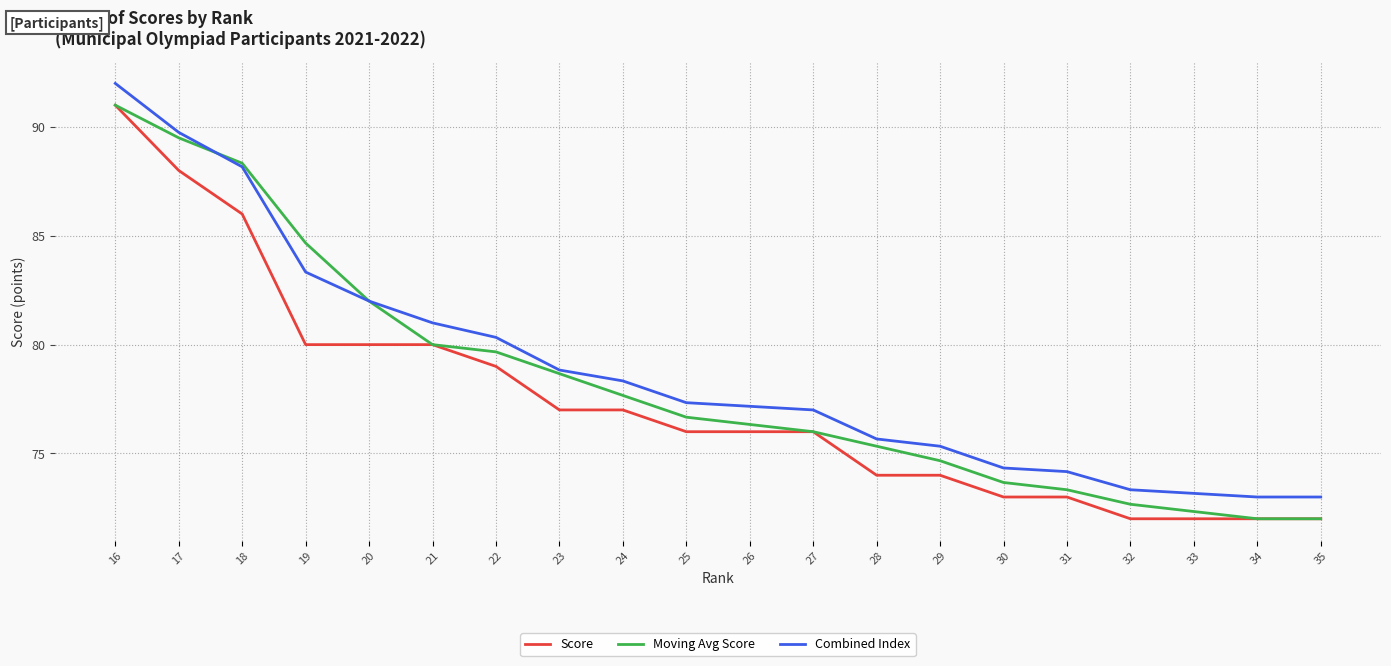

The value of Moving Avg Score at 32 is 72.7. True or false?

True